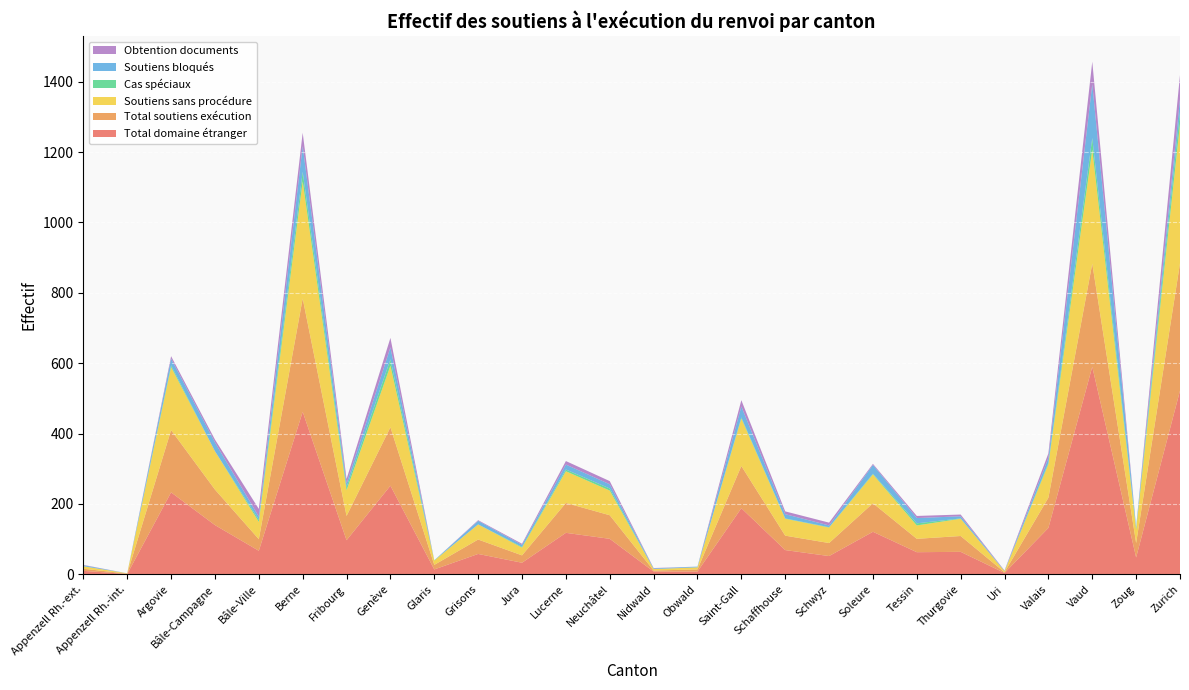

Reading right to left, what are all the values shown in this chart?

Total domaine étranger: 522	48	590	132	4	64	63	121	52	69	188	8	8	101	118	33	58	14	252	97	462	67	140	233	1	10
Total soutiens exécution: 362	41	293	86	2	45	38	81	37	41	120	6	3	67	85	21	41	13	166	69	322	33	101	177	1	6
Soutiens sans procédure: 396	38	324	95	3	49	38	82	44	48	135	6	4	70	90	22	43	12	175	73	333	49	109	179	1	7
Cas spéciaux: 34	3	33	4	0	1	6	2	1	1	3	0	0	6	5	2	0	1	18	9	27	6	0	5	0	0
Soutiens bloqués: 37	5	153	14	1	6	15	25	5	12	31	2	2	12	14	6	10	0	34	10	73	9	25	19	0	3
Obtention documents: 68	0	64	13	1	5	6	3	8	8	18	0	1	9	10	3	2	0	27	13	38	22	8	7	0	1